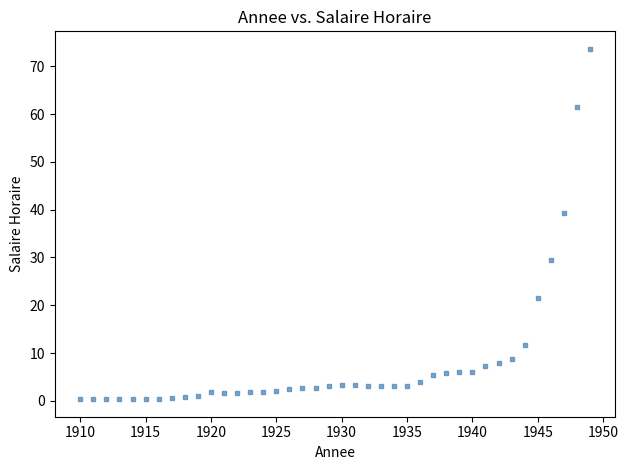

What Y value in the scatter plot is closest to 37?

39.3